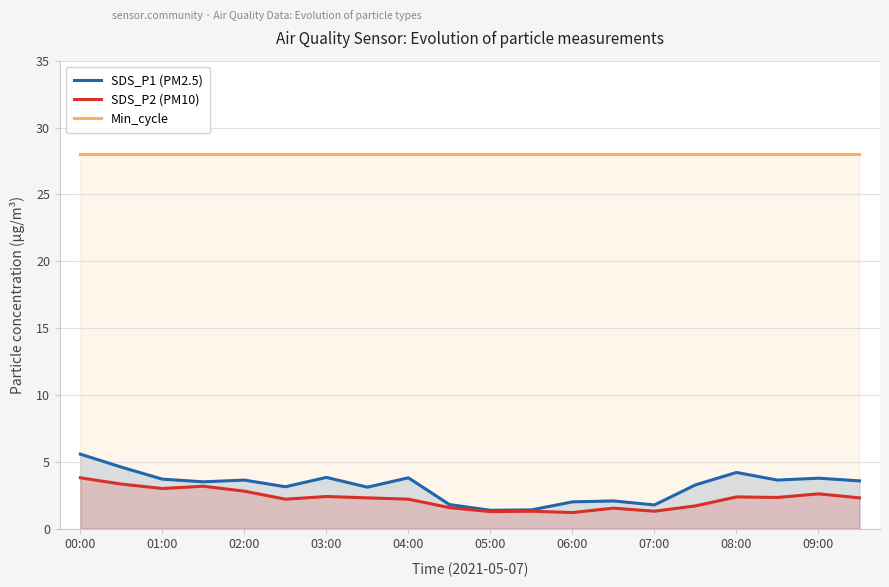

What is the spread (max minus min) of values at 11?

26.7